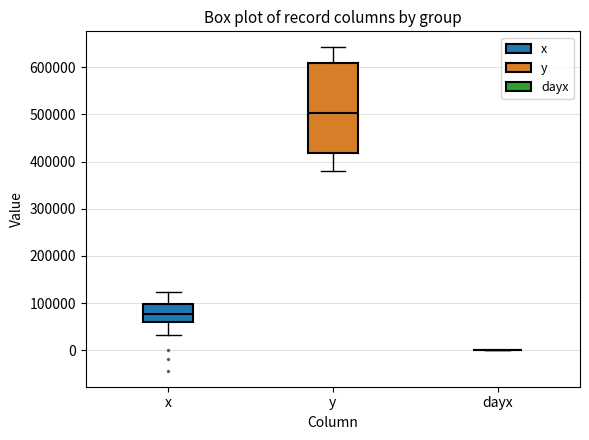

Reading left to right, read every box against the y-axis: the position of its median line, the range the box covers, and the ends of its whiskers. The values are not printed on the chart, so give them approximately, as read against the axis.

x: median 80000, box 60000 to 100000, whiskers 30000 to 120000
y: median 500000, box 420000 to 610000, whiskers 380000 to 640000
dayx: box collapsed to a line at 0, whiskers 0 to 0